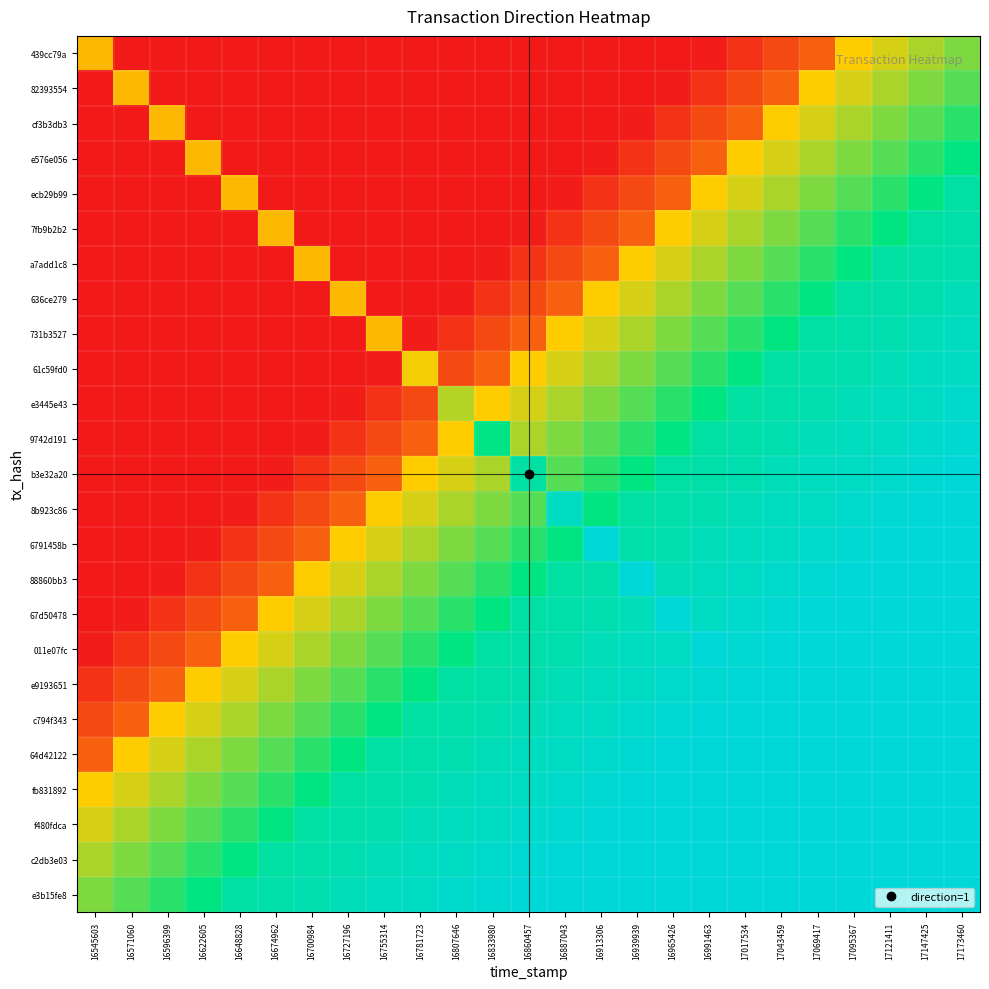

Reading left to right, extract all data points from this chart.

e3b15fe8: 16545603=0.5	16571060=0.6	16596399=0.6	16622605=0.7	16648828=0.8	16674962=0.8	16700984=0.8	16727196=0.9	16755314=0.9	16781723=0.9	16807646=0.9	16833980=1.0	16860457=1.0	16887043=1.0	16913306=1.0	16939939=1.0	16965426=1.0	16991463=1.0	17017534=1.0	17043459=1.0	17069417=1.0	17095367=1.0	17121411=1.0	17147425=1.0	17173460=1.0
c2db3e03: 16545603=0.4	16571060=0.5	16596399=0.6	16622605=0.6	16648828=0.7	16674962=0.8	16700984=0.8	16727196=0.8	16755314=0.9	16781723=0.9	16807646=0.9	16833980=0.9	16860457=1.0	16887043=1.0	16913306=1.0	16939939=1.0	16965426=1.0	16991463=1.0	17017534=1.0	17043459=1.0	17069417=1.0	17095367=1.0	17121411=1.0	17147425=1.0	17173460=1.0
f480fdca: 16545603=0.4	16571060=0.4	16596399=0.5	16622605=0.6	16648828=0.6	16674962=0.7	16700984=0.8	16727196=0.8	16755314=0.8	16781723=0.9	16807646=0.9	16833980=0.9	16860457=0.9	16887043=1.0	16913306=1.0	16939939=1.0	16965426=1.0	16991463=1.0	17017534=1.0	17043459=1.0	17069417=1.0	17095367=1.0	17121411=1.0	17147425=1.0	17173460=1.0
fb831892: 16545603=0.3	16571060=0.4	16596399=0.4	16622605=0.5	16648828=0.6	16674962=0.6	16700984=0.7	16727196=0.8	16755314=0.8	16781723=0.8	16807646=0.9	16833980=0.9	16860457=0.9	16887043=0.9	16913306=1.0	16939939=1.0	16965426=1.0	16991463=1.0	17017534=1.0	17043459=1.0	17069417=1.0	17095367=1.0	17121411=1.0	17147425=1.0	17173460=1.0
64d42122: 16545603=0.1	16571060=0.3	16596399=0.4	16622605=0.4	16648828=0.5	16674962=0.6	16700984=0.6	16727196=0.7	16755314=0.8	16781723=0.8	16807646=0.8	16833980=0.9	16860457=0.9	16887043=0.9	16913306=0.9	16939939=1.0	16965426=1.0	16991463=1.0	17017534=1.0	17043459=1.0	17069417=1.0	17095367=1.0	17121411=1.0	17147425=1.0	17173460=1.0
c794f343: 16545603=0.1	16571060=0.1	16596399=0.3	16622605=0.4	16648828=0.4	16674962=0.5	16700984=0.6	16727196=0.6	16755314=0.7	16781723=0.8	16807646=0.8	16833980=0.8	16860457=0.9	16887043=0.9	16913306=0.9	16939939=0.9	16965426=1.0	16991463=1.0	17017534=1.0	17043459=1.0	17069417=1.0	17095367=1.0	17121411=1.0	17147425=1.0	17173460=1.0
e9193651: 16545603=0.0	16571060=0.1	16596399=0.1	16622605=0.3	16648828=0.4	16674962=0.4	16700984=0.5	16727196=0.6	16755314=0.6	16781723=0.7	16807646=0.8	16833980=0.8	16860457=0.8	16887043=0.9	16913306=0.9	16939939=0.9	16965426=0.9	16991463=1.0	17017534=1.0	17043459=1.0	17069417=1.0	17095367=1.0	17121411=1.0	17147425=1.0	17173460=1.0
011e07fc: 16545603=0.0	16571060=0.0	16596399=0.1	16622605=0.1	16648828=0.3	16674962=0.4	16700984=0.4	16727196=0.5	16755314=0.6	16781723=0.6	16807646=0.7	16833980=0.8	16860457=0.8	16887043=0.8	16913306=0.9	16939939=0.9	16965426=0.9	16991463=1.0	17017534=1.0	17043459=1.0	17069417=1.0	17095367=1.0	17121411=1.0	17147425=1.0	17173460=1.0
67d50478: 16545603=0.0	16571060=0.0	16596399=0.0	16622605=0.1	16648828=0.1	16674962=0.3	16700984=0.4	16727196=0.4	16755314=0.5	16781723=0.6	16807646=0.6	16833980=0.7	16860457=0.8	16887043=0.8	16913306=0.8	16939939=0.9	16965426=1.0	16991463=0.9	17017534=0.9	17043459=1.0	17069417=1.0	17095367=1.0	17121411=1.0	17147425=1.0	17173460=1.0
88860bb3: 16545603=0.0	16571060=0.0	16596399=0.0	16622605=0.0	16648828=0.1	16674962=0.1	16700984=0.3	16727196=0.4	16755314=0.4	16781723=0.5	16807646=0.6	16833980=0.6	16860457=0.7	16887043=0.8	16913306=0.8	16939939=1.0	16965426=0.9	16991463=0.9	17017534=0.9	17043459=0.9	17069417=1.0	17095367=1.0	17121411=1.0	17147425=1.0	17173460=1.0
6791458b: 16545603=0.0	16571060=0.0	16596399=0.0	16622605=0.0	16648828=0.0	16674962=0.1	16700984=0.1	16727196=0.3	16755314=0.4	16781723=0.4	16807646=0.5	16833980=0.6	16860457=0.6	16887043=0.7	16913306=1.0	16939939=0.8	16965426=0.8	16991463=0.9	17017534=0.9	17043459=0.9	17069417=0.9	17095367=1.0	17121411=1.0	17147425=1.0	17173460=1.0
8b923c86: 16545603=0.0	16571060=0.0	16596399=0.0	16622605=0.0	16648828=0.0	16674962=0.1	16700984=0.1	16727196=0.1	16755314=0.3	16781723=0.4	16807646=0.4	16833980=0.5	16860457=0.6	16887043=0.9	16913306=0.7	16939939=0.8	16965426=0.8	16991463=0.8	17017534=0.9	17043459=0.9	17069417=0.9	17095367=0.9	17121411=1.0	17147425=1.0	17173460=1.0
b3e32a20: 16545603=0.0	16571060=0.0	16596399=0.0	16622605=0.0	16648828=0.0	16674962=0.0	16700984=0.0	16727196=0.1	16755314=0.1	16781723=0.3	16807646=0.4	16833980=0.4	16860457=0.8	16887043=0.6	16913306=0.6	16939939=0.7	16965426=0.8	16991463=0.8	17017534=0.8	17043459=0.9	17069417=0.9	17095367=0.9	17121411=0.9	17147425=1.0	17173460=1.0
9742d191: 16545603=0.0	16571060=0.0	16596399=0.0	16622605=0.0	16648828=0.0	16674962=0.0	16700984=0.0	16727196=0.1	16755314=0.1	16781723=0.1	16807646=0.3	16833980=0.7	16860457=0.4	16887043=0.5	16913306=0.6	16939939=0.6	16965426=0.7	16991463=0.8	17017534=0.8	17043459=0.8	17069417=0.9	17095367=0.9	17121411=0.9	17147425=0.9	17173460=1.0
e3445e43: 16545603=0.0	16571060=0.0	16596399=0.0	16622605=0.0	16648828=0.0	16674962=0.0	16700984=0.0	16727196=0.0	16755314=0.0	16781723=0.1	16807646=0.4	16833980=0.3	16860457=0.4	16887043=0.4	16913306=0.5	16939939=0.6	16965426=0.6	16991463=0.7	17017534=0.8	17043459=0.8	17069417=0.8	17095367=0.9	17121411=0.9	17147425=0.9	17173460=0.9
61c59fd0: 16545603=0.0	16571060=0.0	16596399=0.0	16622605=0.0	16648828=0.0	16674962=0.0	16700984=0.0	16727196=0.0	16755314=0.0	16781723=0.3	16807646=0.1	16833980=0.1	16860457=0.3	16887043=0.4	16913306=0.4	16939939=0.5	16965426=0.6	16991463=0.6	17017534=0.7	17043459=0.8	17069417=0.8	17095367=0.8	17121411=0.9	17147425=0.9	17173460=0.9
731b3527: 16545603=0.0	16571060=0.0	16596399=0.0	16622605=0.0	16648828=0.0	16674962=0.0	16700984=0.0	16727196=0.0	16755314=0.3	16781723=0.0	16807646=0.1	16833980=0.1	16860457=0.1	16887043=0.3	16913306=0.4	16939939=0.4	16965426=0.5	16991463=0.6	17017534=0.6	17043459=0.7	17069417=0.8	17095367=0.8	17121411=0.8	17147425=0.9	17173460=0.9
636ce279: 16545603=0.0	16571060=0.0	16596399=0.0	16622605=0.0	16648828=0.0	16674962=0.0	16700984=0.0	16727196=0.3	16755314=0.0	16781723=0.0	16807646=0.0	16833980=0.0	16860457=0.1	16887043=0.1	16913306=0.3	16939939=0.4	16965426=0.4	16991463=0.5	17017534=0.6	17043459=0.6	17069417=0.7	17095367=0.8	17121411=0.8	17147425=0.8	17173460=0.9
a7add1c8: 16545603=0.0	16571060=0.0	16596399=0.0	16622605=0.0	16648828=0.0	16674962=0.0	16700984=0.3	16727196=0.0	16755314=0.0	16781723=0.0	16807646=0.0	16833980=0.0	16860457=0.0	16887043=0.1	16913306=0.1	16939939=0.3	16965426=0.4	16991463=0.4	17017534=0.5	17043459=0.6	17069417=0.6	17095367=0.7	17121411=0.8	17147425=0.8	17173460=0.8
7fb9b2b2: 16545603=0.0	16571060=0.0	16596399=0.0	16622605=0.0	16648828=0.0	16674962=0.3	16700984=0.0	16727196=0.0	16755314=0.0	16781723=0.0	16807646=0.0	16833980=0.0	16860457=0.0	16887043=0.0	16913306=0.1	16939939=0.1	16965426=0.3	16991463=0.4	17017534=0.4	17043459=0.5	17069417=0.6	17095367=0.6	17121411=0.7	17147425=0.8	17173460=0.8
ecb29b99: 16545603=0.0	16571060=0.0	16596399=0.0	16622605=0.0	16648828=0.3	16674962=0.0	16700984=0.0	16727196=0.0	16755314=0.0	16781723=0.0	16807646=0.0	16833980=0.0	16860457=0.0	16887043=0.0	16913306=0.0	16939939=0.1	16965426=0.1	16991463=0.3	17017534=0.4	17043459=0.4	17069417=0.5	17095367=0.6	17121411=0.6	17147425=0.7	17173460=0.8
e576e056: 16545603=0.0	16571060=0.0	16596399=0.0	16622605=0.3	16648828=0.0	16674962=0.0	16700984=0.0	16727196=0.0	16755314=0.0	16781723=0.0	16807646=0.0	16833980=0.0	16860457=0.0	16887043=0.0	16913306=0.0	16939939=0.0	16965426=0.1	16991463=0.1	17017534=0.3	17043459=0.4	17069417=0.4	17095367=0.5	17121411=0.6	17147425=0.6	17173460=0.7
cf3b3db3: 16545603=0.0	16571060=0.0	16596399=0.3	16622605=0.0	16648828=0.0	16674962=0.0	16700984=0.0	16727196=0.0	16755314=0.0	16781723=0.0	16807646=0.0	16833980=0.0	16860457=0.0	16887043=0.0	16913306=0.0	16939939=0.0	16965426=0.0	16991463=0.1	17017534=0.1	17043459=0.3	17069417=0.4	17095367=0.4	17121411=0.5	17147425=0.6	17173460=0.6
82393554: 16545603=0.0	16571060=0.3	16596399=0.0	16622605=0.0	16648828=0.0	16674962=0.0	16700984=0.0	16727196=0.0	16755314=0.0	16781723=0.0	16807646=0.0	16833980=0.0	16860457=0.0	16887043=0.0	16913306=0.0	16939939=0.0	16965426=0.0	16991463=0.0	17017534=0.1	17043459=0.1	17069417=0.3	17095367=0.4	17121411=0.4	17147425=0.5	17173460=0.6
439cc79a: 16545603=0.3	16571060=0.0	16596399=0.0	16622605=0.0	16648828=0.0	16674962=0.0	16700984=0.0	16727196=0.0	16755314=0.0	16781723=0.0	16807646=0.0	16833980=0.0	16860457=0.0	16887043=0.0	16913306=0.0	16939939=0.0	16965426=0.0	16991463=0.0	17017534=0.0	17043459=0.1	17069417=0.1	17095367=0.3	17121411=0.4	17147425=0.4	17173460=0.5